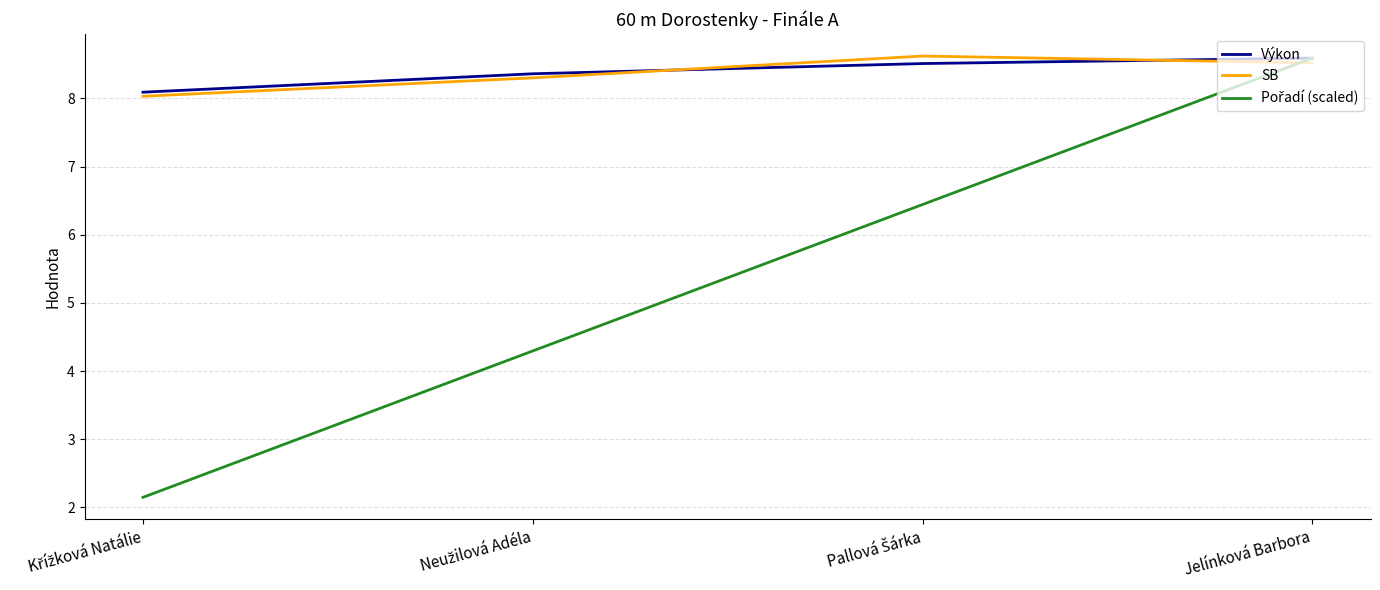

What is the minimum value shown in the chart?

2.1